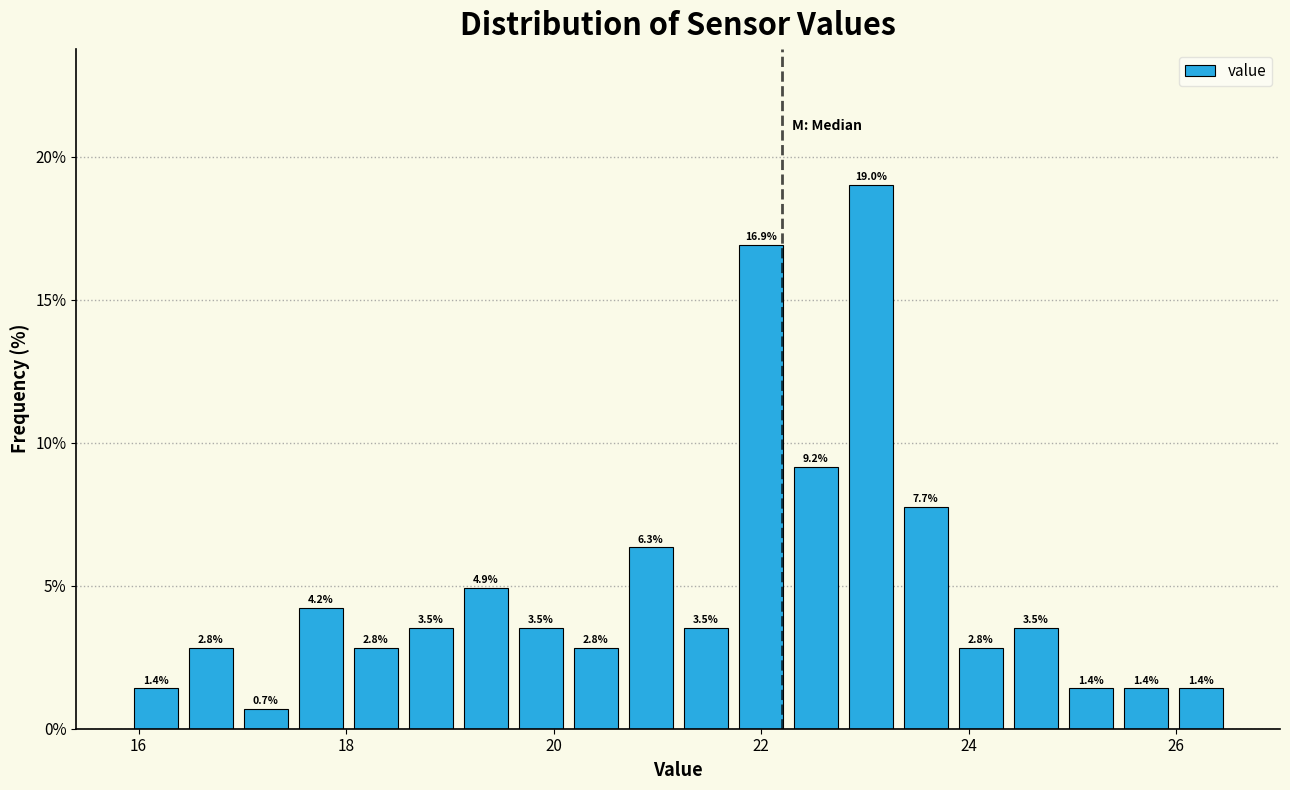

Around what value on the x-axis is the tallest bar? Give the approximate position of its centre, as read against the axis.

23.0